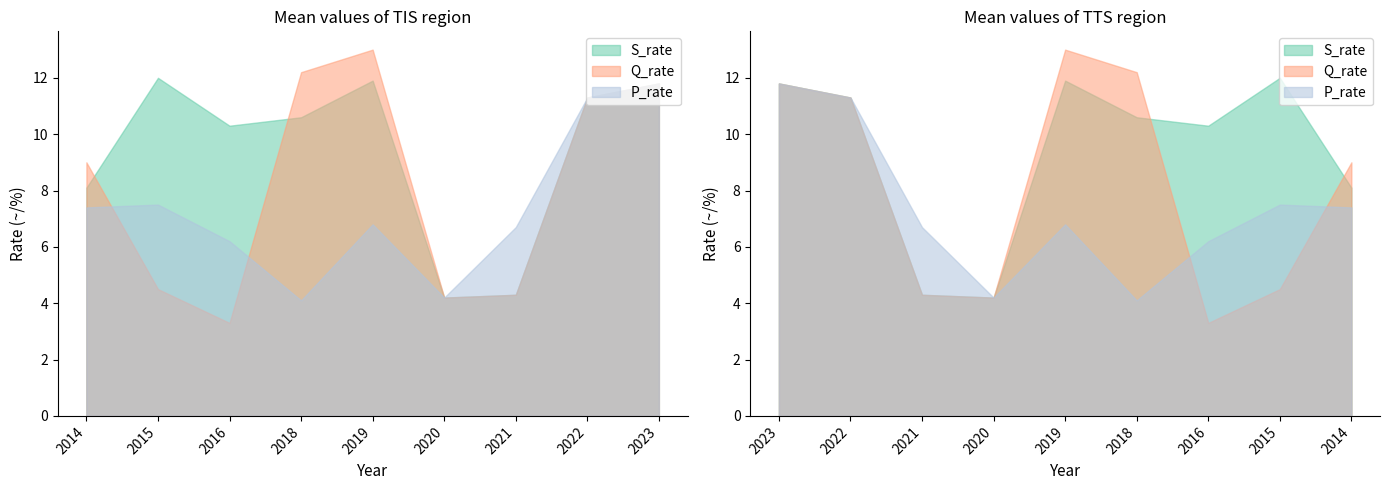

True or false: Q_rate and S_rate intersect in this chart.

True